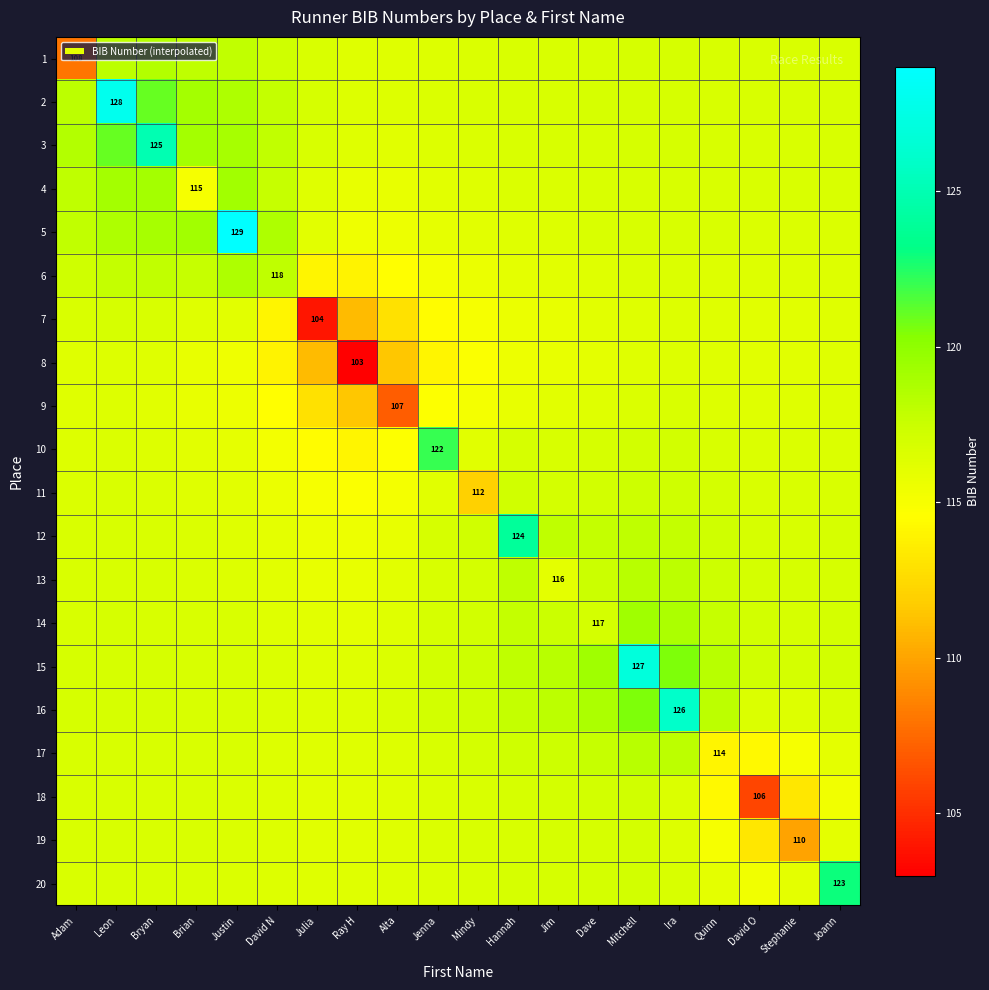

What is the sum of the 6 values at David N and Brian?

235.7